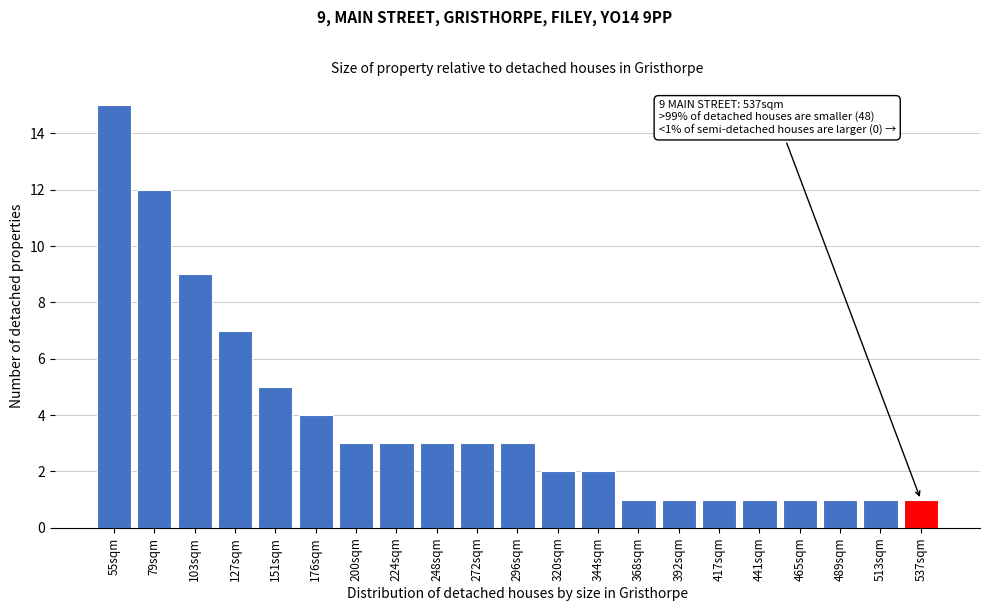

Reading right to left, extract all data points from this chart.

1	1	1	1	1	1	1	1	2	2	3	3	3	3	3	4	5	7	9	12	15